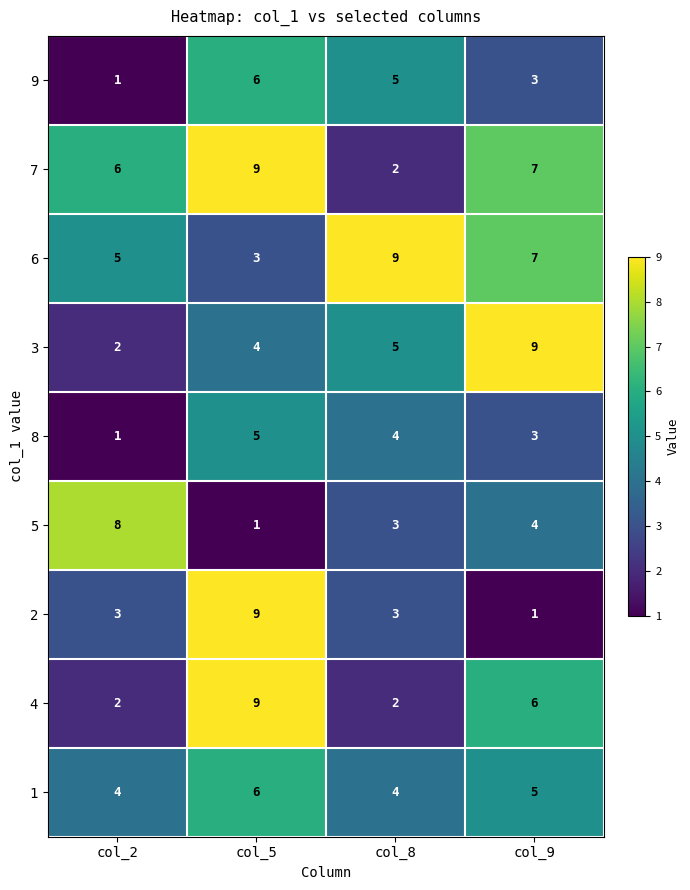

How many 8 values are between 3 and 5?

3